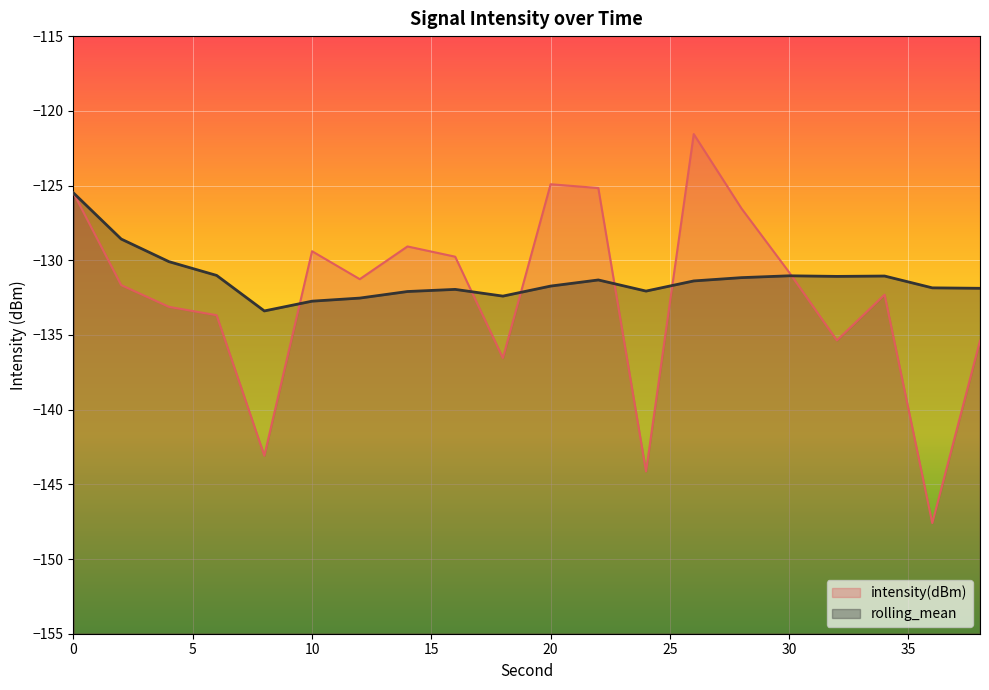

The value of rolling_mean at 10 is -176.5. True or false?

False